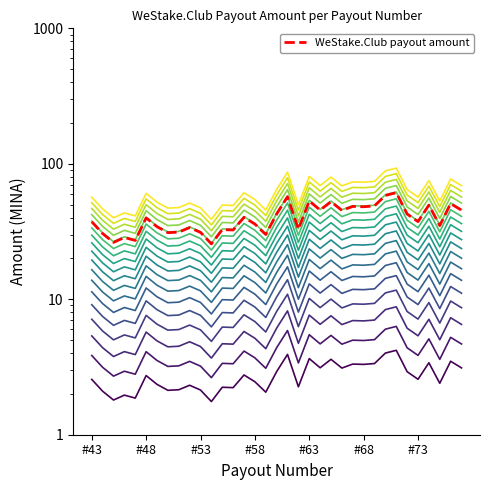

How many values are below 2?

4